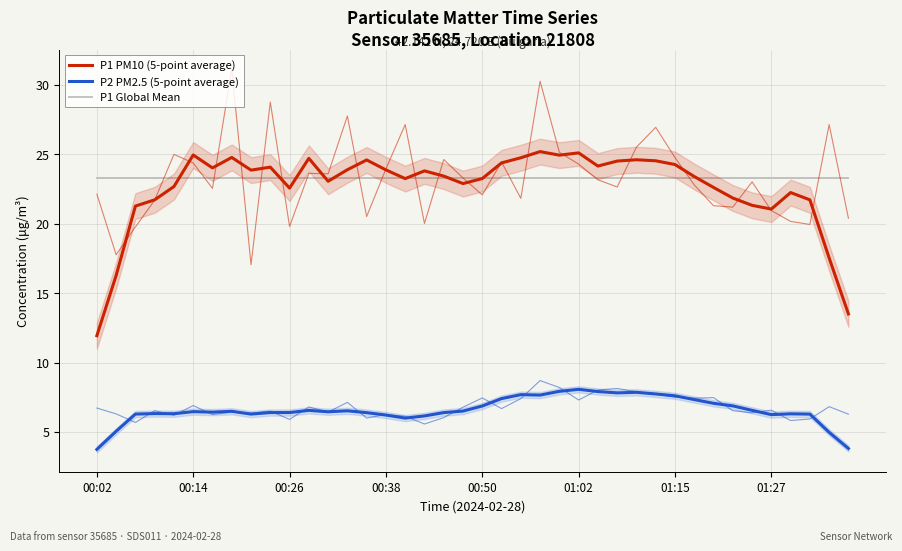

Reading left to right, transcribe all the data shown in this chart.

P1 PM10 (5-point average): 11.9	16.3	21.3	21.7	22.7	25.0	24.0	24.8	23.9	24.1	22.6	24.7	23.1	23.9	24.6	23.9	23.3	23.8	23.4	22.9	23.3	24.4	24.8	25.2	24.9	25.1	24.2	24.5	24.6	24.5	24.3	23.4	22.6	21.9	21.3	21.1	22.2	21.7	17.5	13.5
P2 PM2.5 (5-point average): 3.7	5.0	6.3	6.3	6.3	6.5	6.4	6.5	6.3	6.4	6.4	6.6	6.5	6.5	6.4	6.2	6.0	6.2	6.4	6.5	6.9	7.4	7.7	7.7	7.9	8.1	7.9	7.8	7.9	7.7	7.6	7.3	7.1	6.9	6.6	6.2	6.3	6.3	5.0	3.8
P1 Global Mean: 23.3	23.3	23.3	23.3	23.3	23.3	23.3	23.3	23.3	23.3	23.3	23.3	23.3	23.3	23.3	23.3	23.3	23.3	23.3	23.3	23.3	23.3	23.3	23.3	23.3	23.3	23.3	23.3	23.3	23.3	23.3	23.3	23.3	23.3	23.3	23.3	23.3	23.3	23.3	23.3